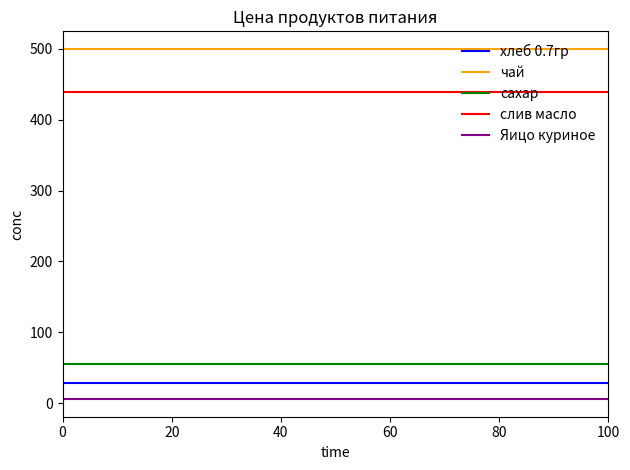

True or false: хлеб 0.7гр and сахар cross at least once.

False